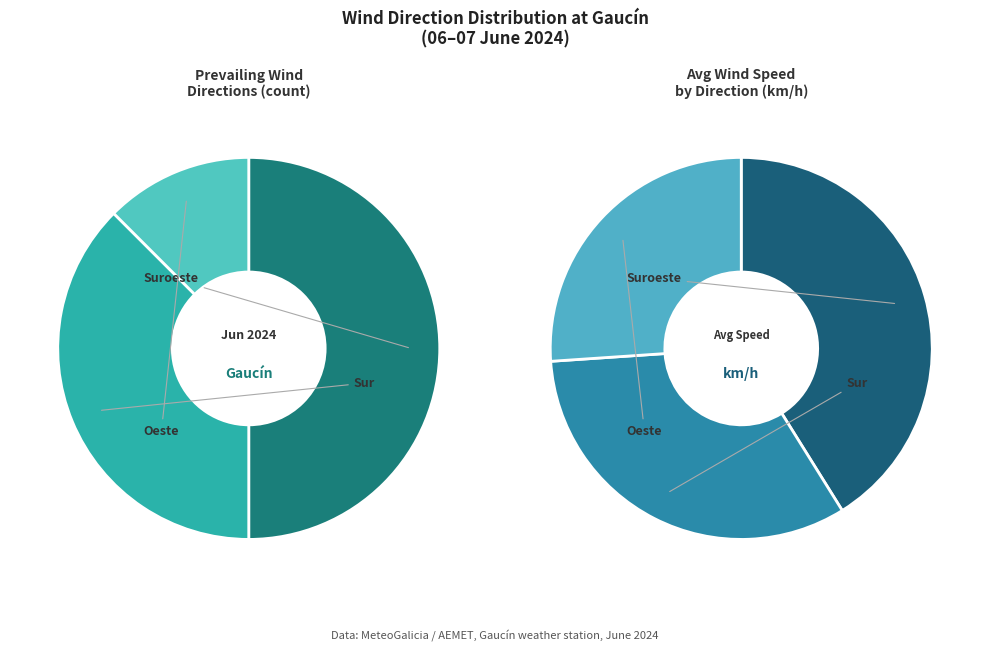

Is it true that Oeste is 12% of the pie?

True